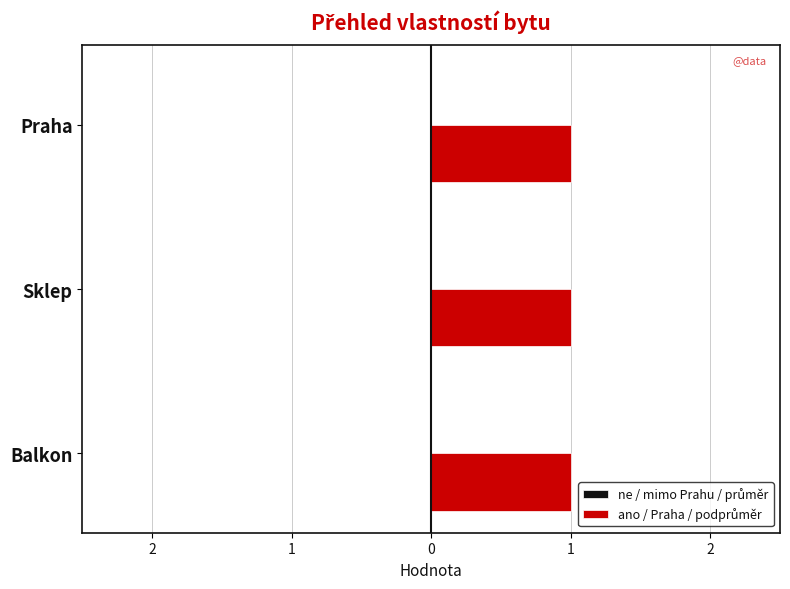

Which category has the lowest value in the ano series?

Balkon